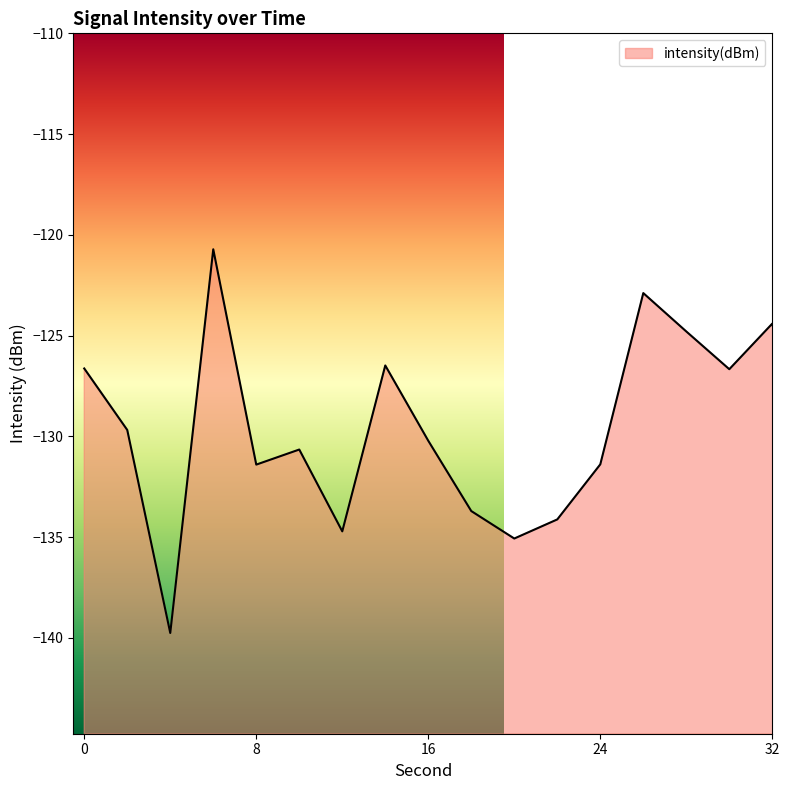

Read the value at 26.

-122.9